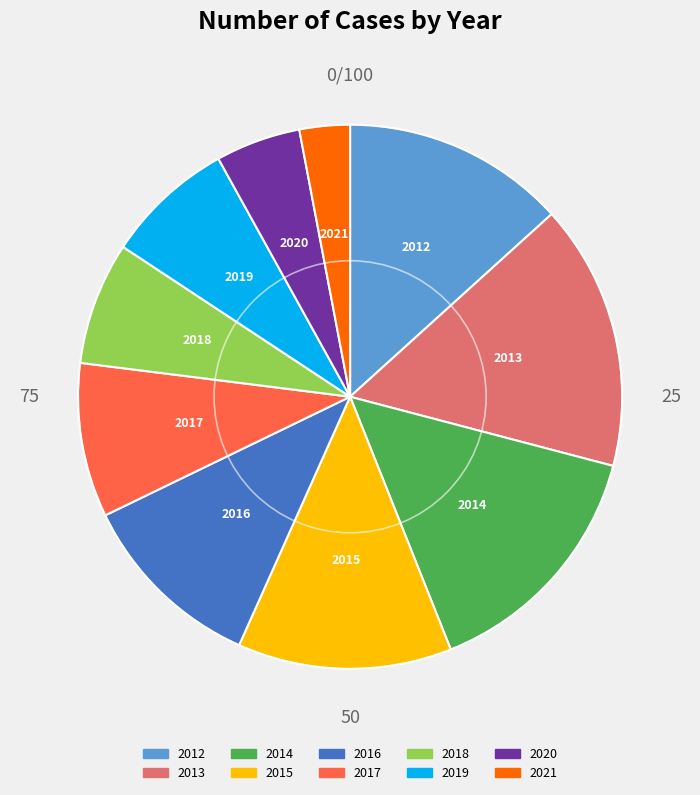

How many segments does this pie chart have?

10